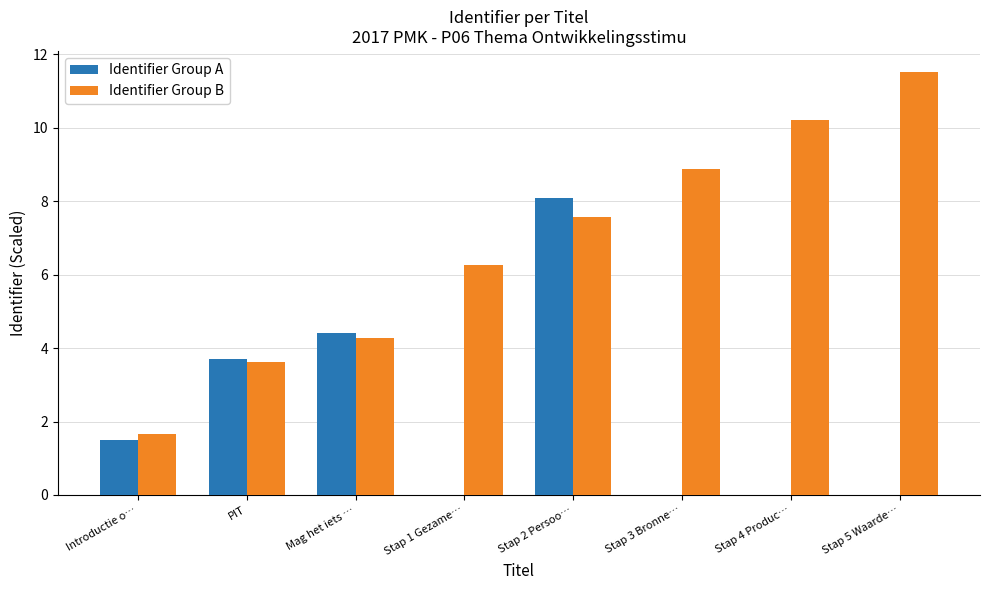

The value of Identifier Group A at Mag het iets … is 6.6. True or false?

False